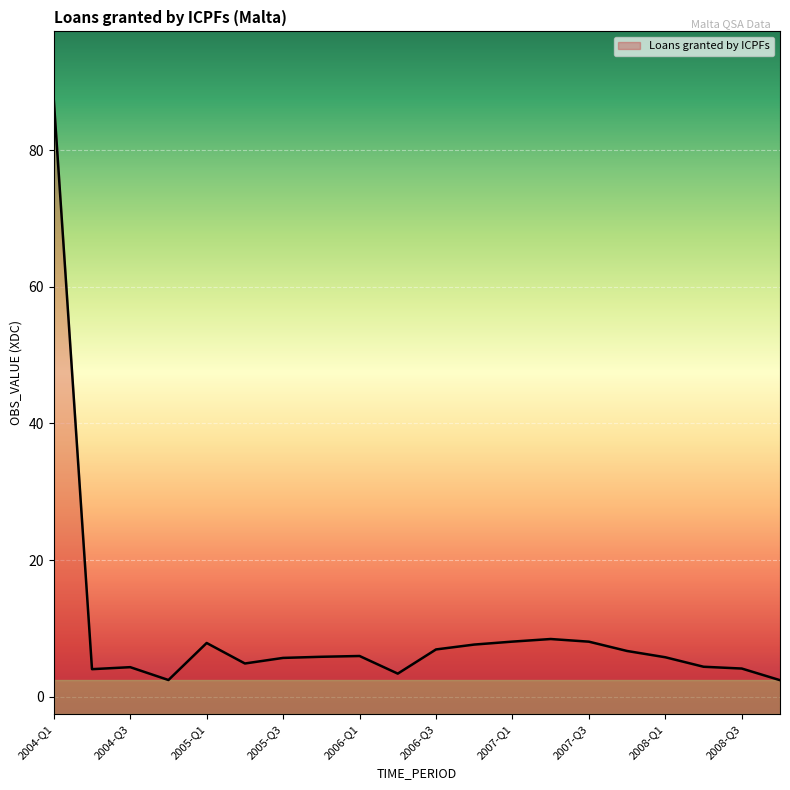

Where is the data nearest to the value 44?

2007-Q2